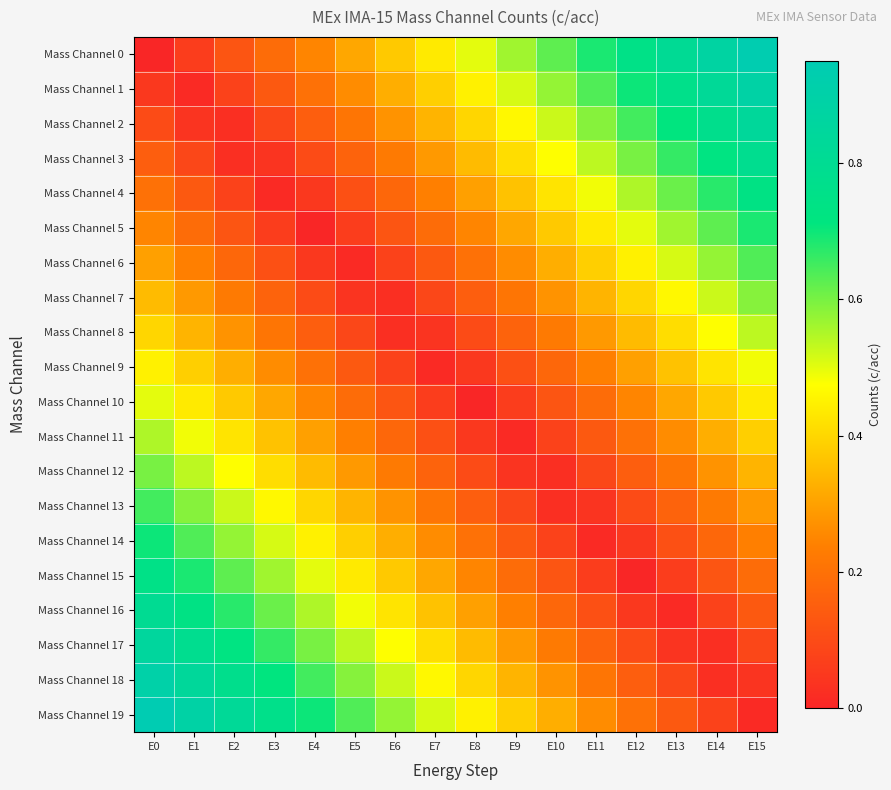

Which series has the largest range (max minus min)?

Mass Channel 0